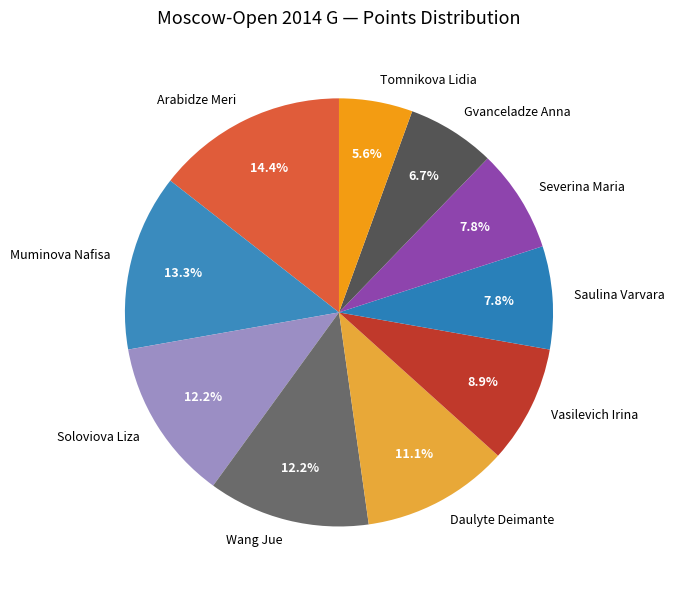

What is the ratio of the value at Soloviova Liza to the value at Severina Maria?

1.6